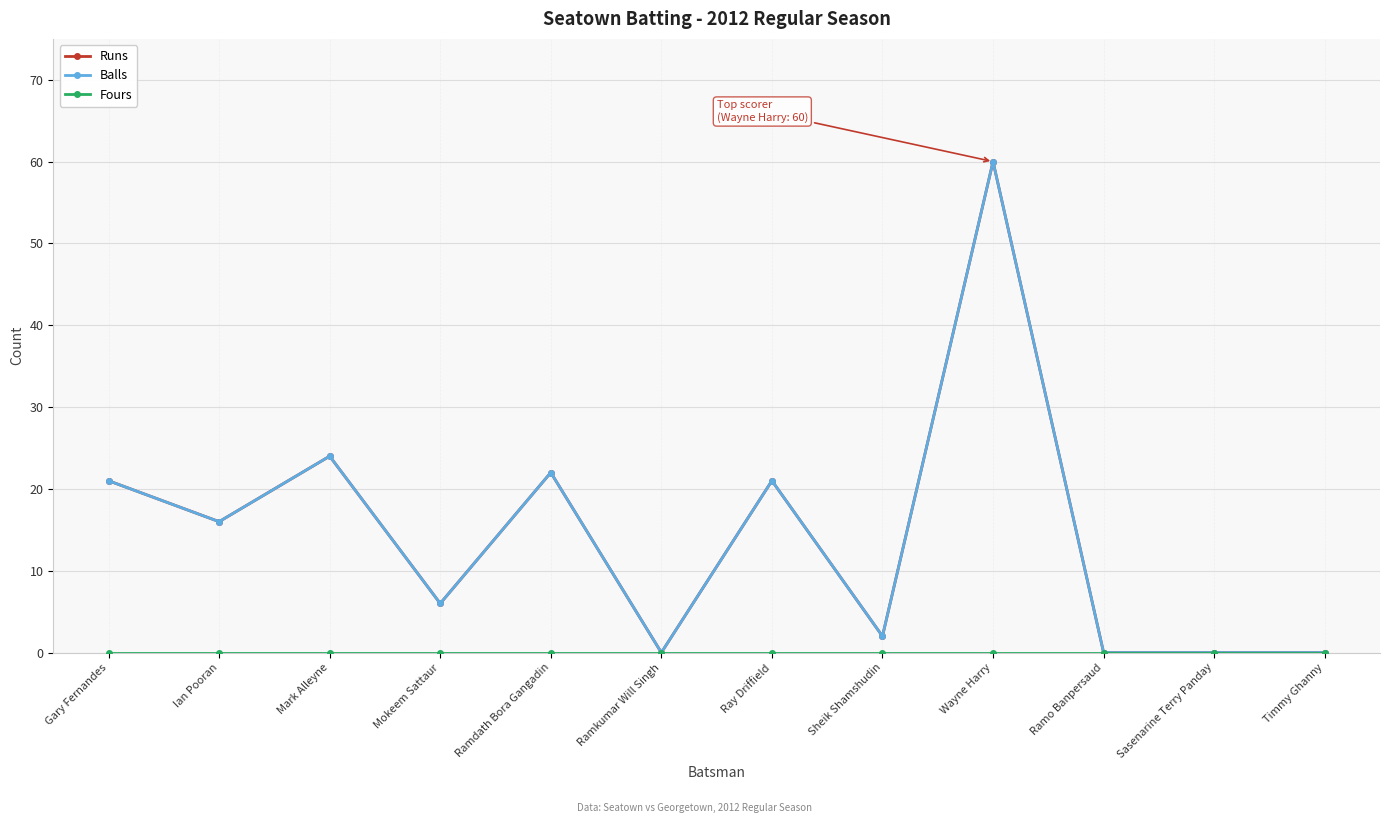

Does the chart have visible grid lines?

Yes